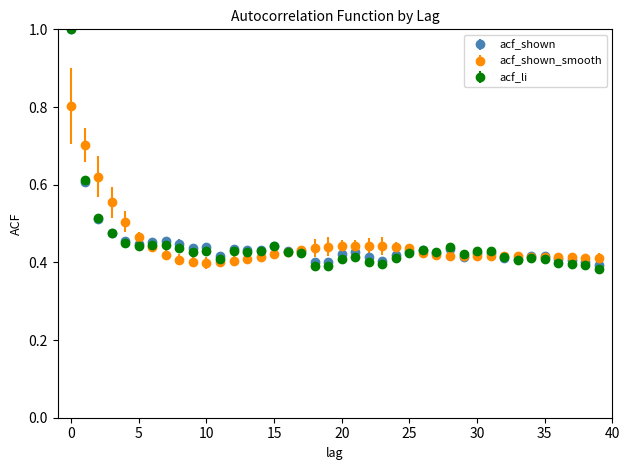

Which series has the widest spread of values?

acf_li